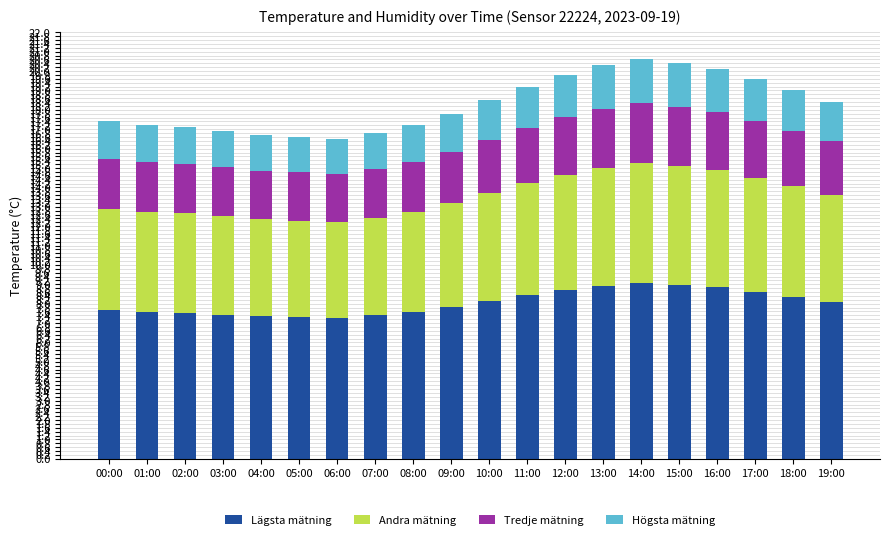

Does the chart contain any negative values?

No